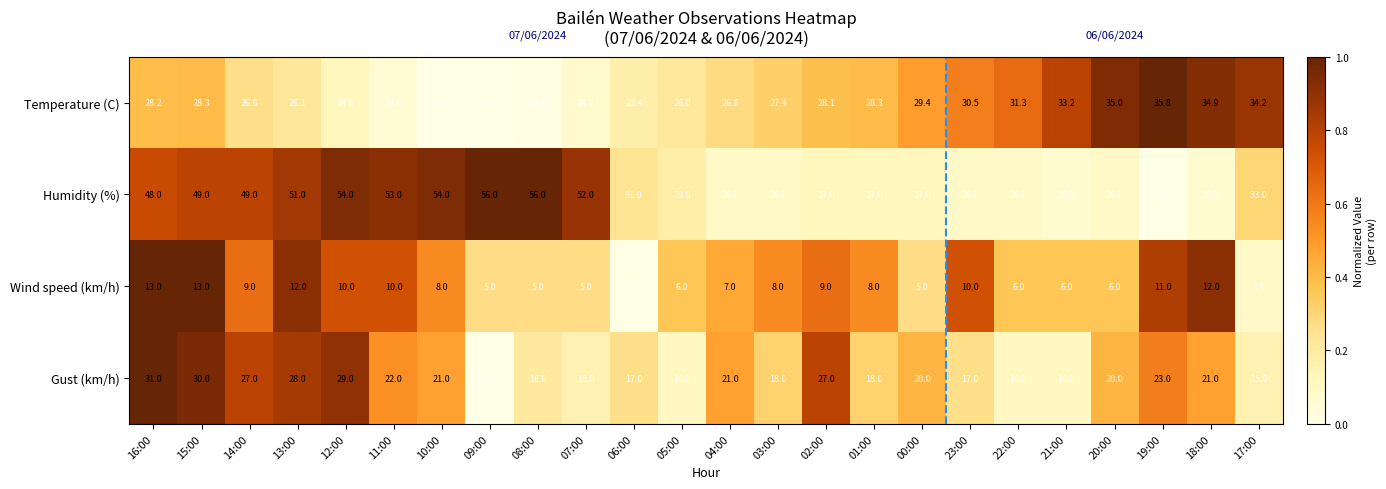

What is the greatest value displayed?

56.0